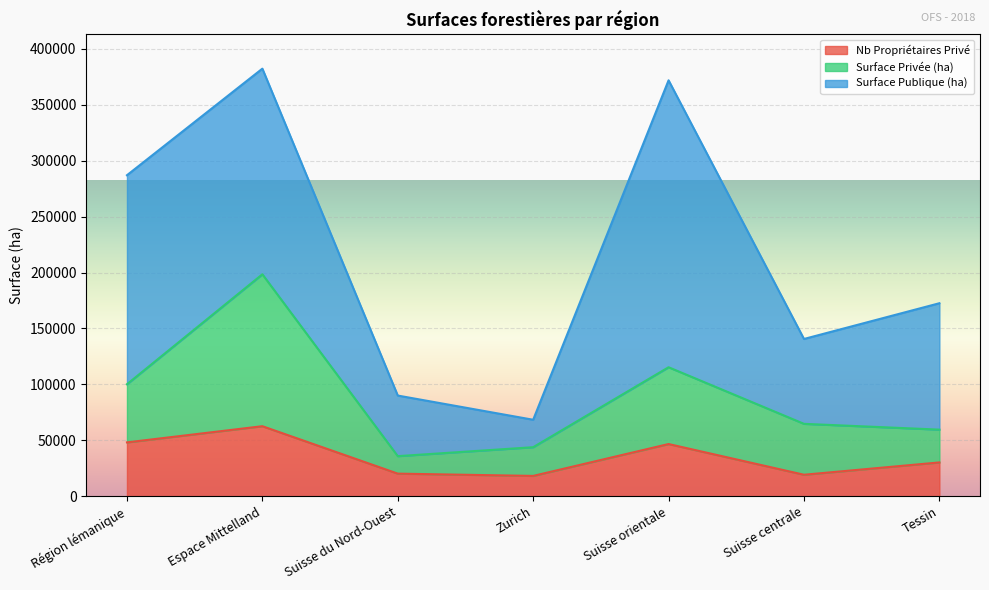

At which category does the chart reach its minimum across all series?

Zurich